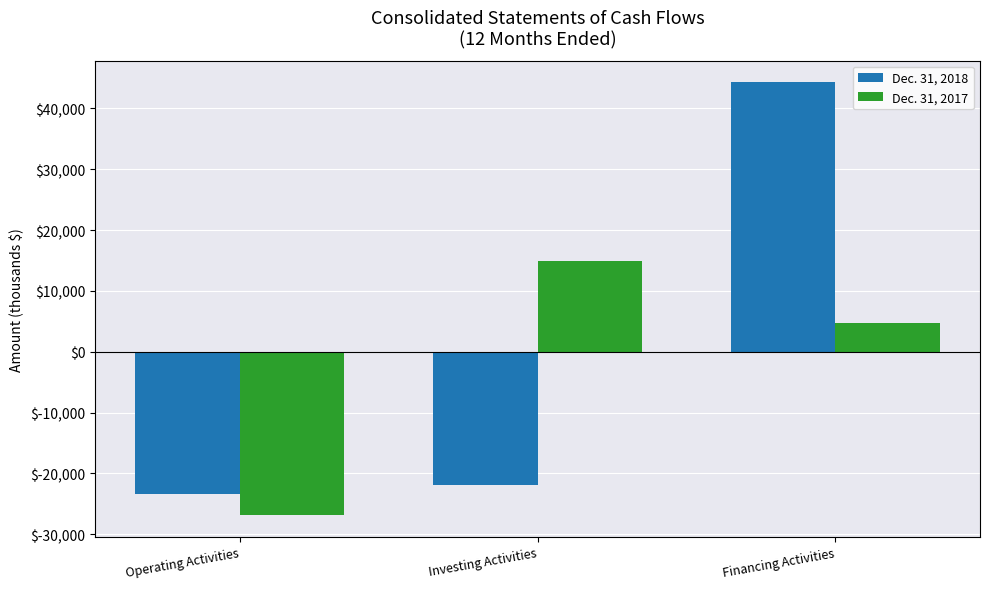

What position from the left is Financing Activities?

3